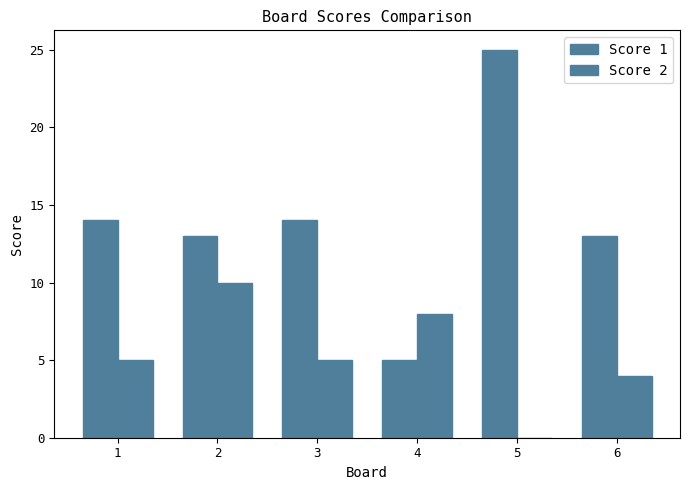

List the labels in order of Score 2 value, largest first.

2, 4, 1, 3, 6, 5